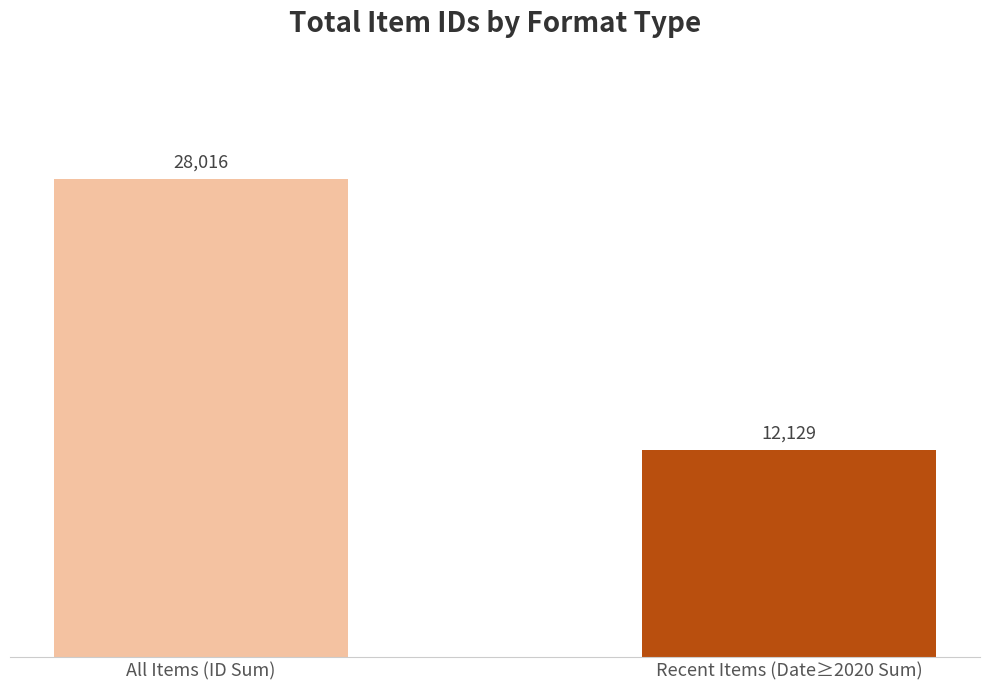

Rank the categories by value from lowest to highest.

Recent Items (Date≥2020 Sum), All Items (ID Sum)